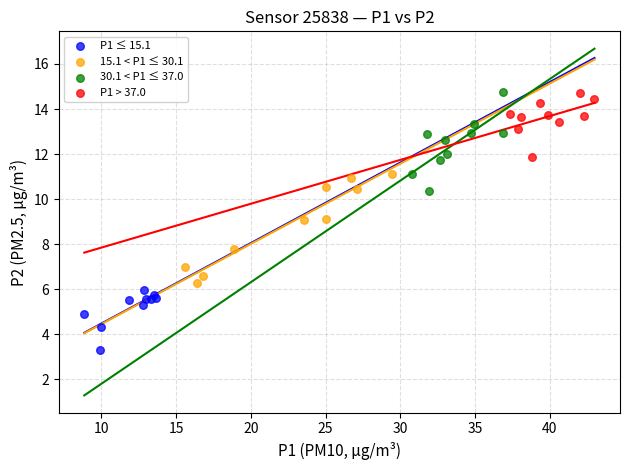

Which series reaches the minimum Y coordinate?

P1 ≤ 15.1